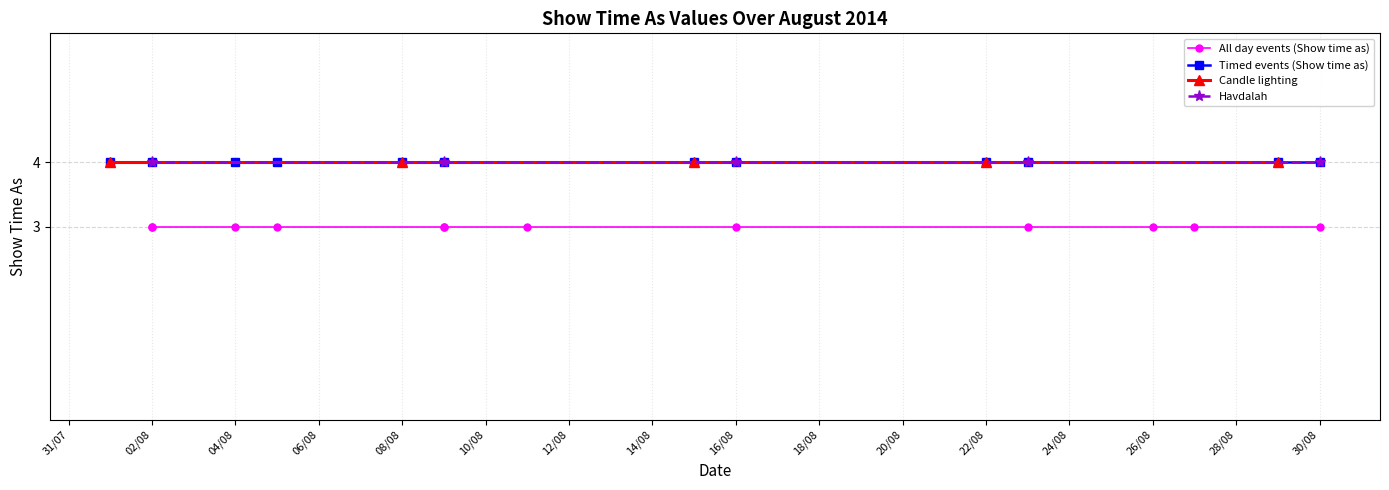

What is the label of the 15th point from the right?

4/8/2014